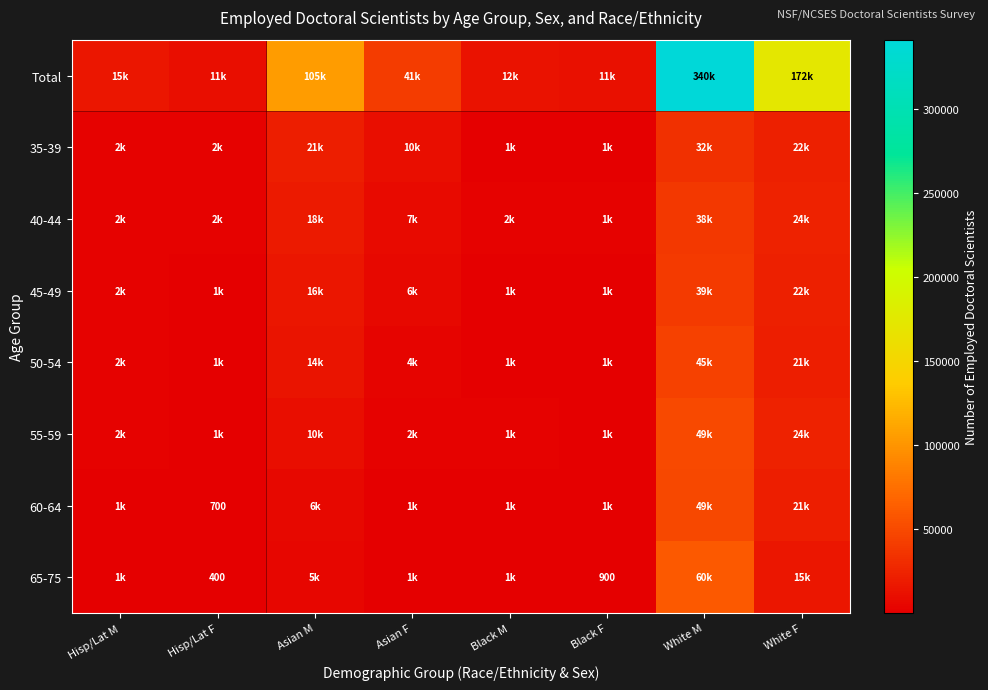

Between White M and White F, which series saw the biggest shift?

Total